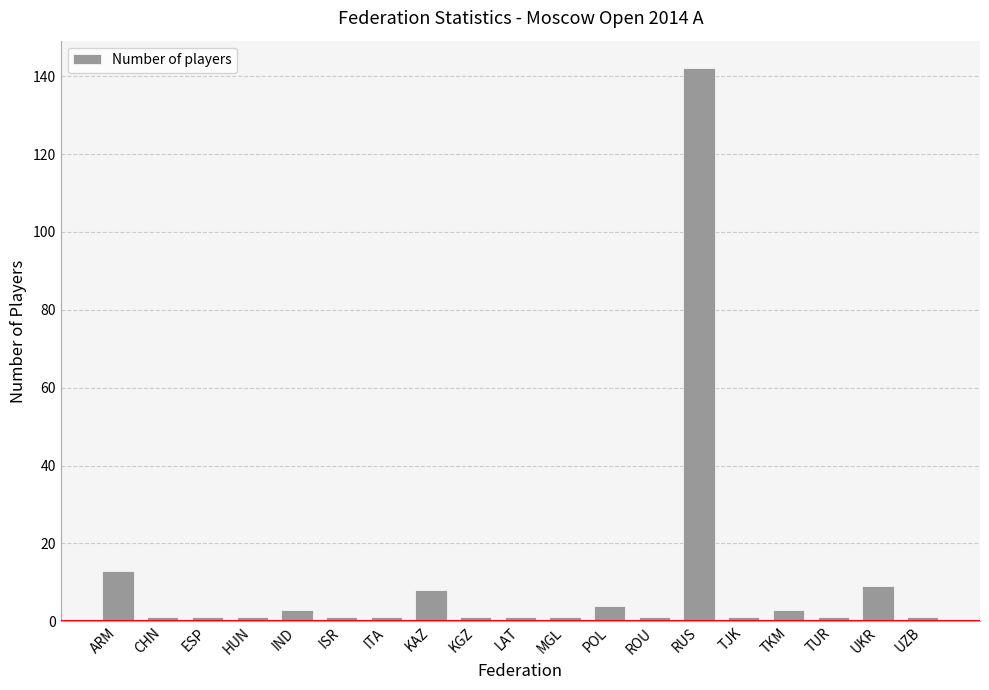

The value at TKM is 3. True or false?

True